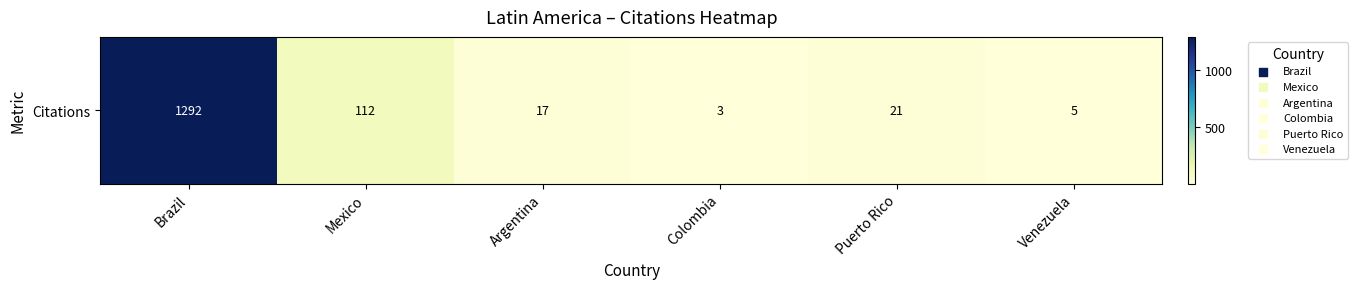

The chart shows a value of 21 at Puerto Rico. True or false?

True